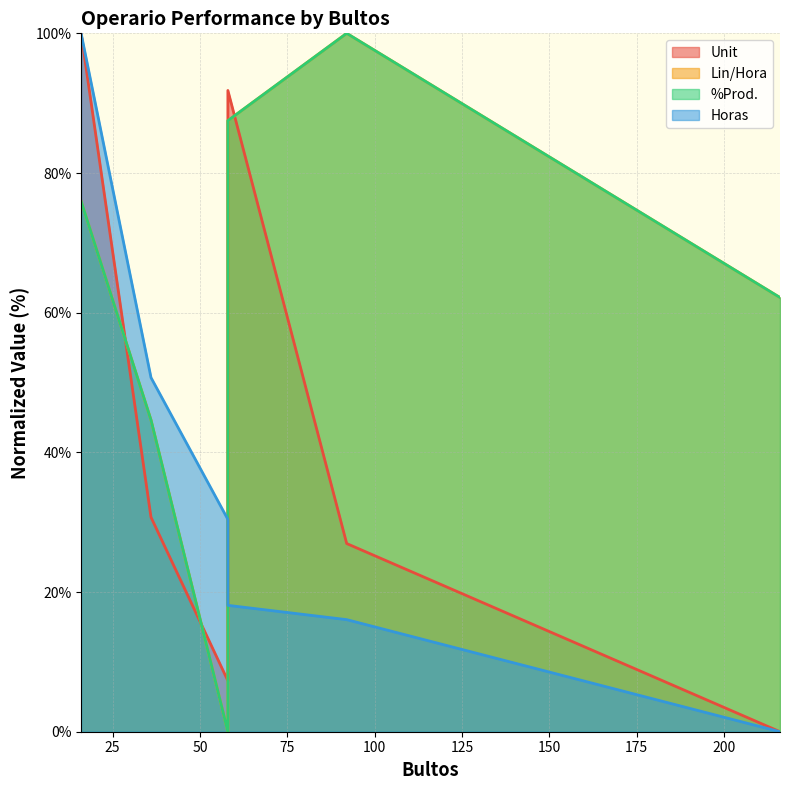

How many lines are shown in the chart?

4